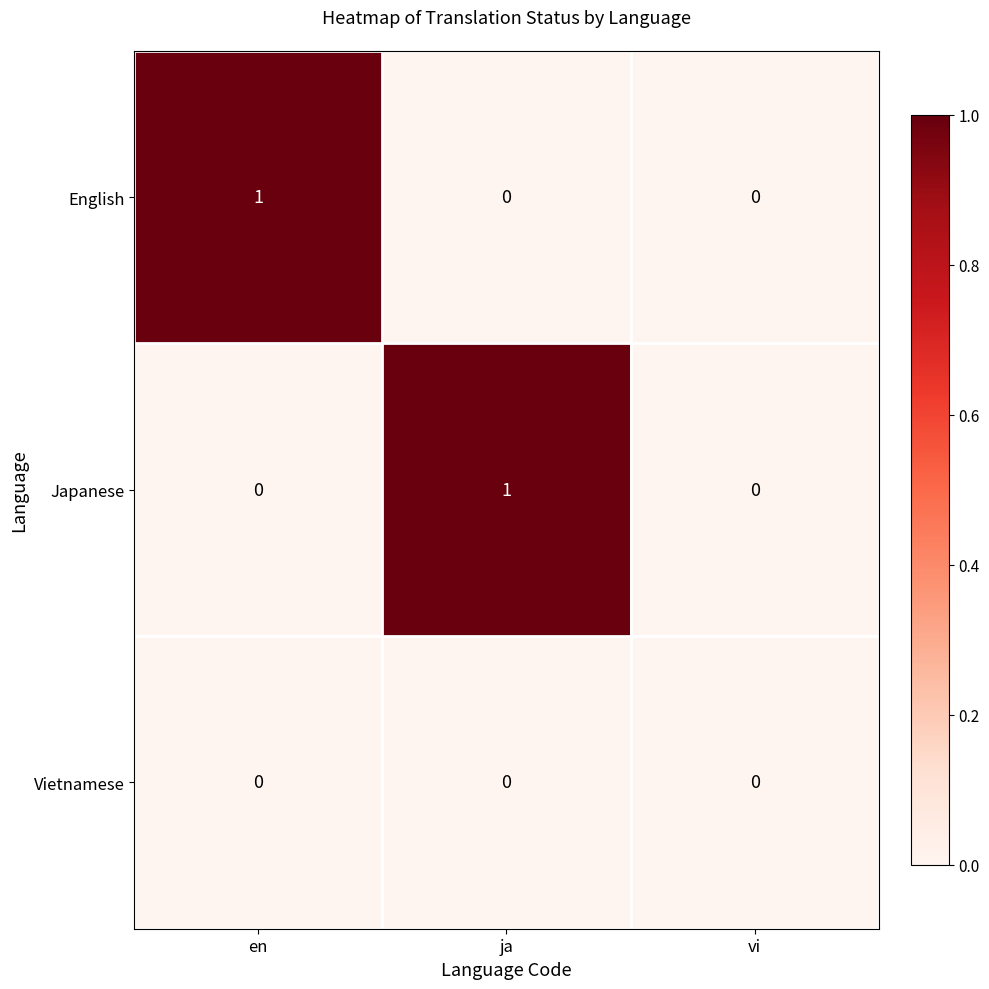

Reading right to left, what are all the values shown in this chart?

English: 0	0	1
Japanese: 0	1	0
Vietnamese: 0	0	0